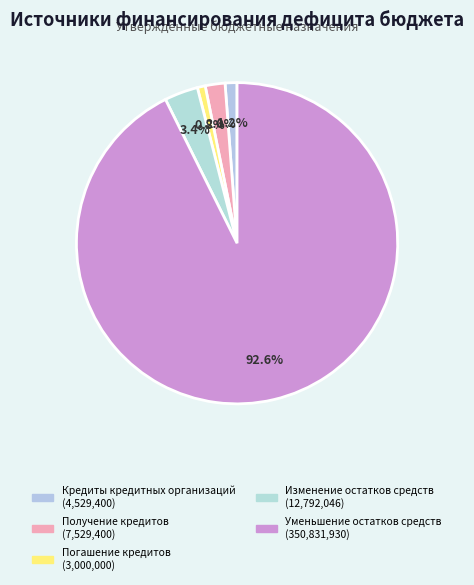

Rank the categories by value from highest to lowest.

Уменьшение остатков средств, Изменение остатков средств, Получение кредитов, Кредиты кредитных организаций, Погашение кредитов